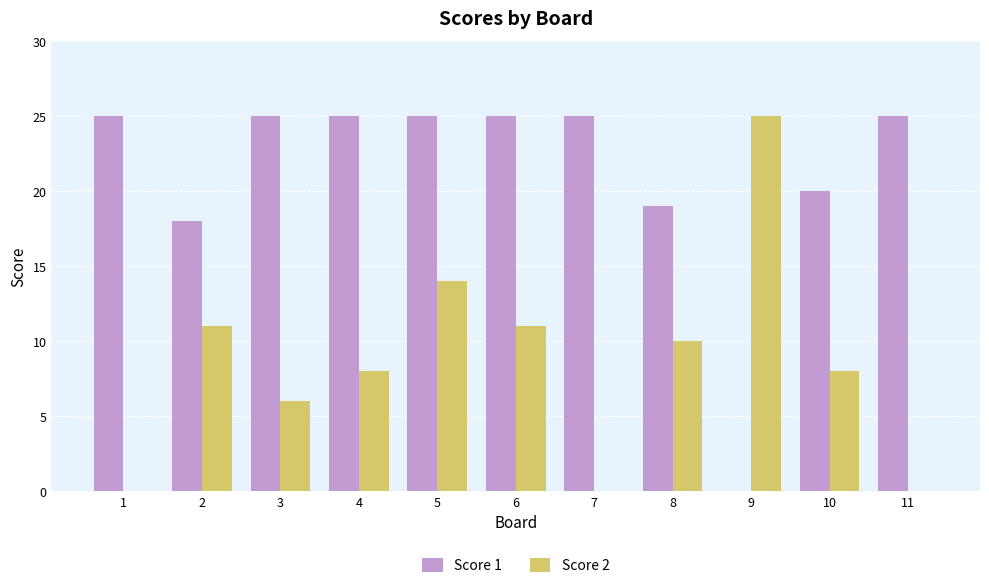

Is the value of Score 2 at 6 greater than the value of Score 1 at 7?

No